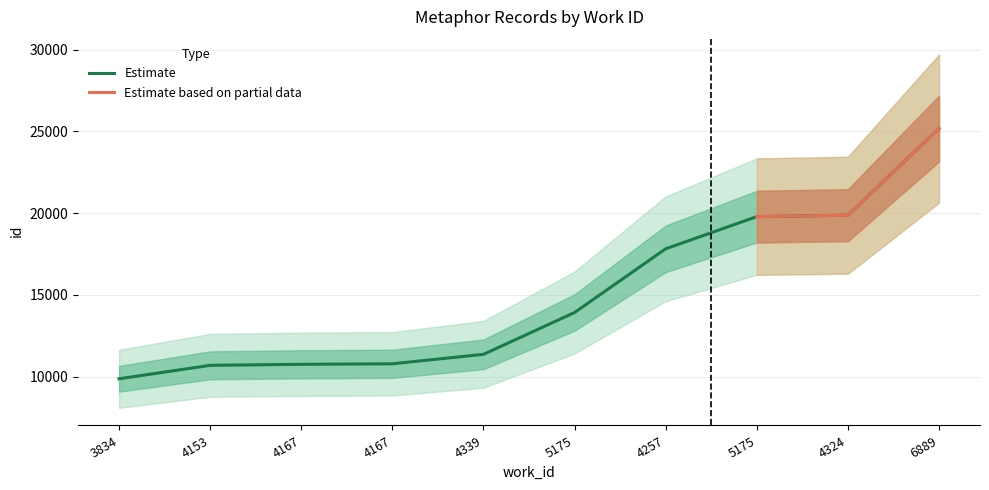

Where is the data nearest to the value 17520?

4257